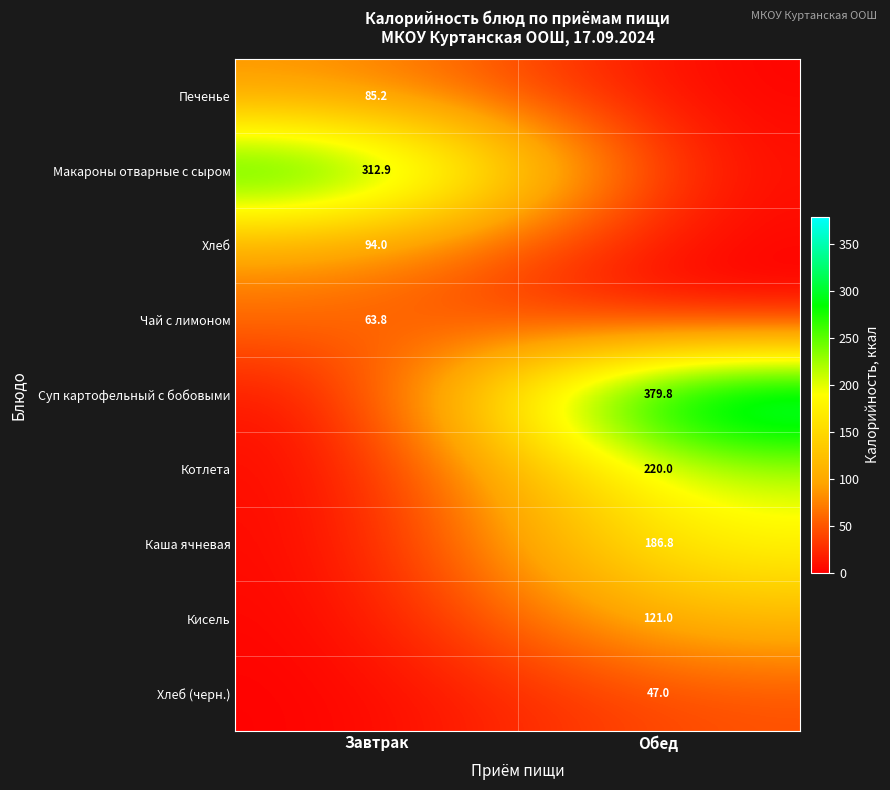

True or false: Чай с лимоном has a value of 63.8 at Завтрак.

True